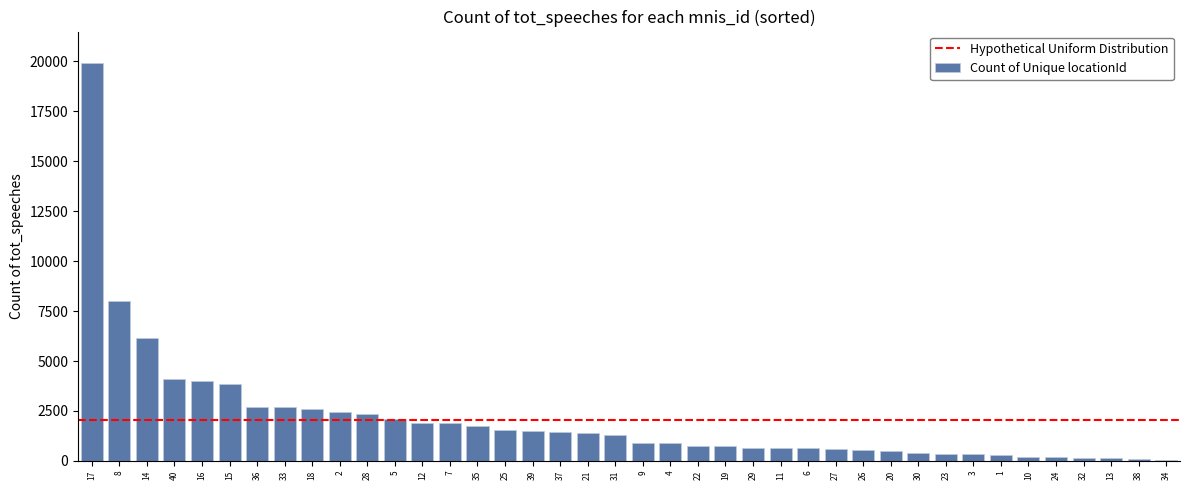

What is the sum of all values?

82661